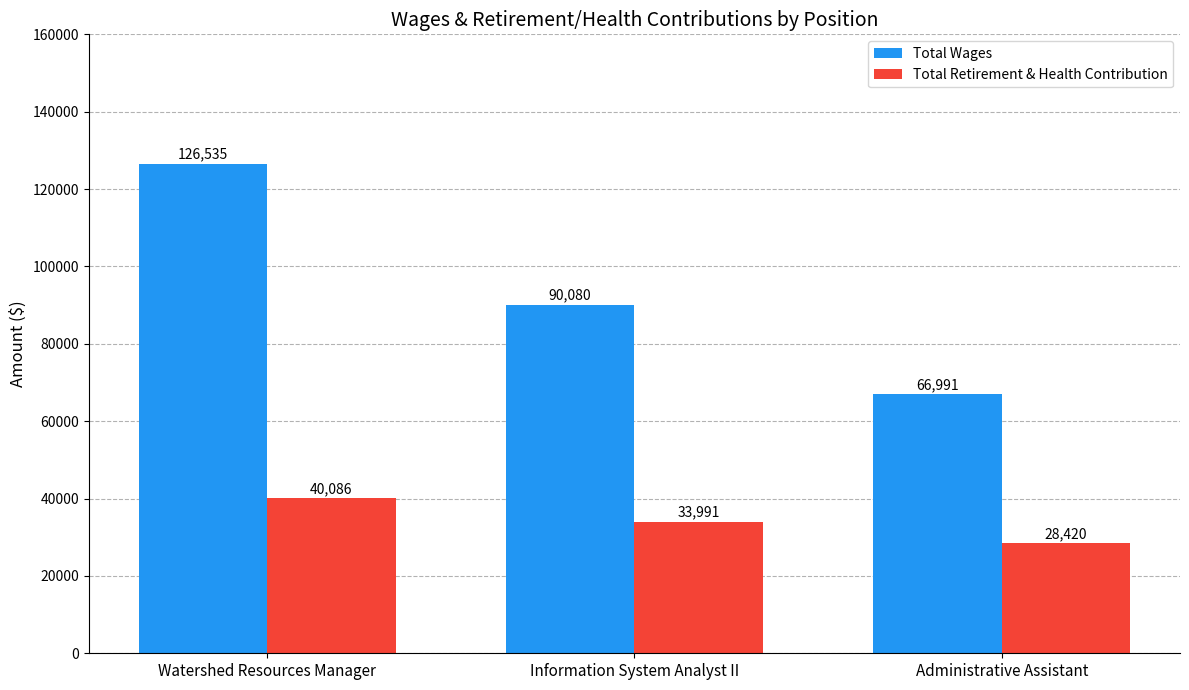

Is the value of Total Wages at Information System Analyst II greater than the value of Total Retirement & Health Contribution at Watershed Resources Manager?

Yes